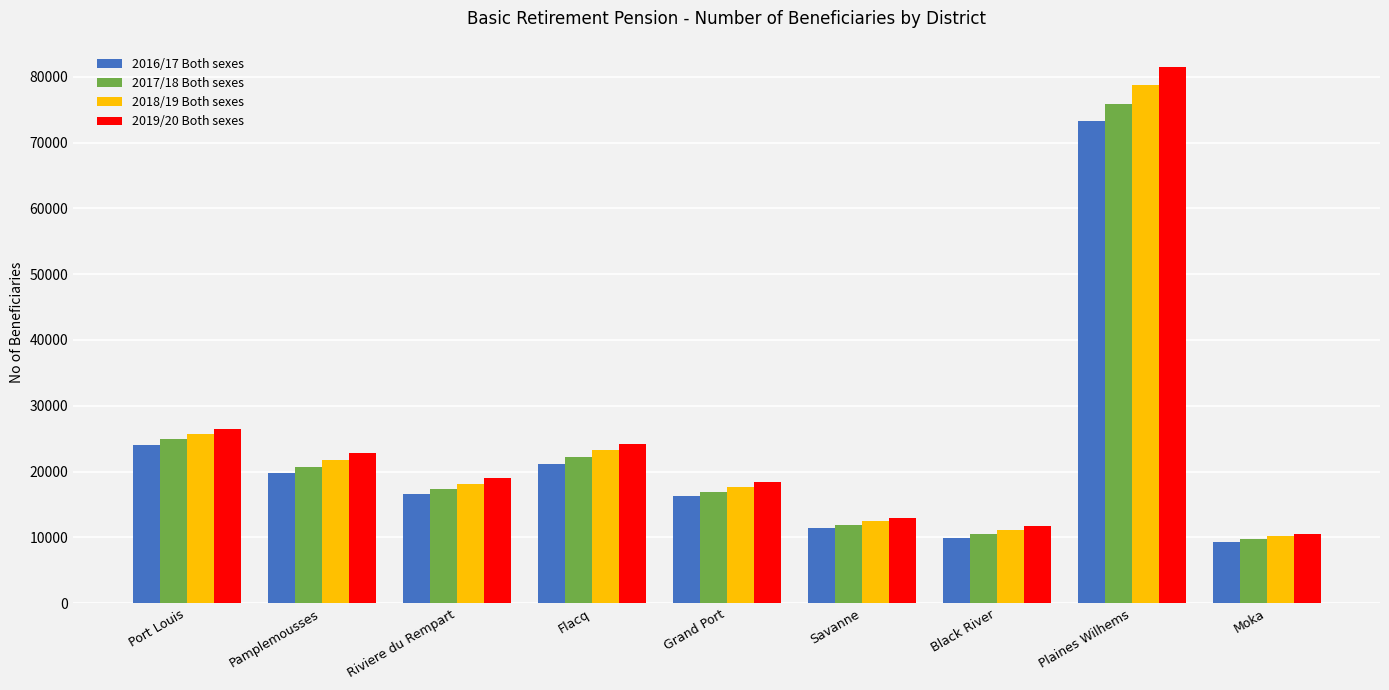

What is the maximum value for 2016/17 Both sexes?

73206